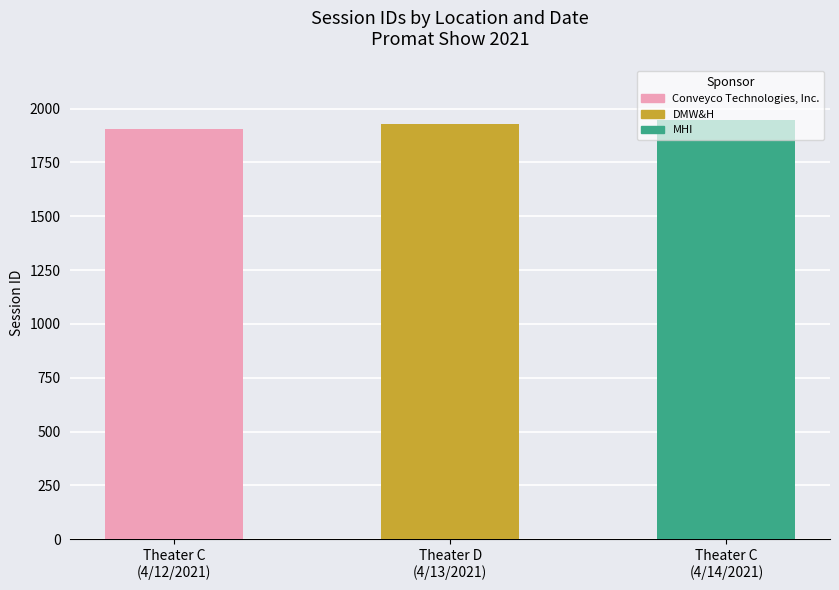

The chart shows a value of 2801 at Theater C
(4/14/2021). True or false?

False